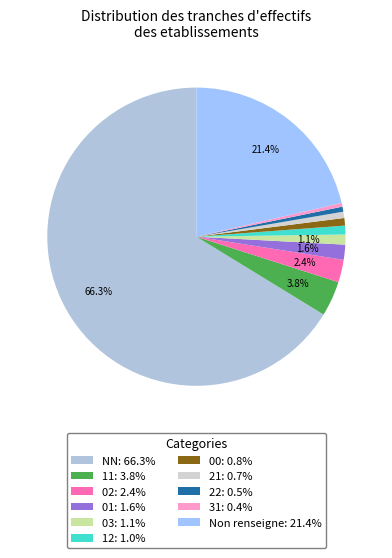

How many slices are in this pie chart?

11